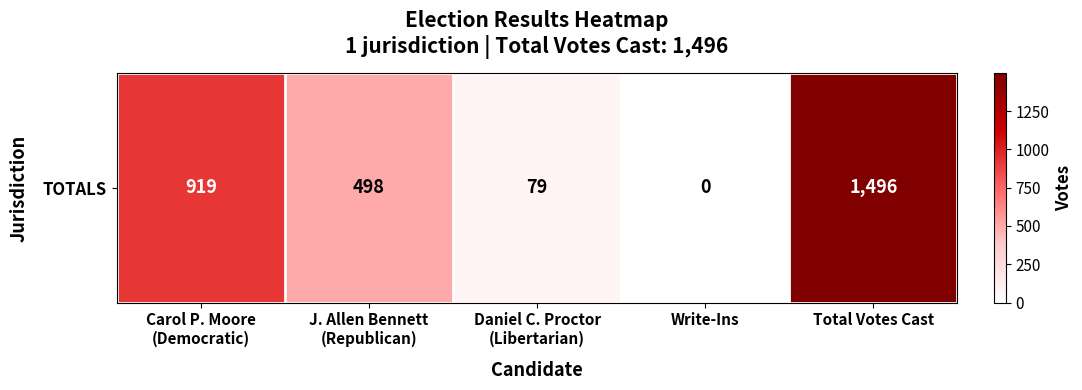

What is the change in value from Carol P. Moore
(Democratic) to Total Votes Cast?

+577